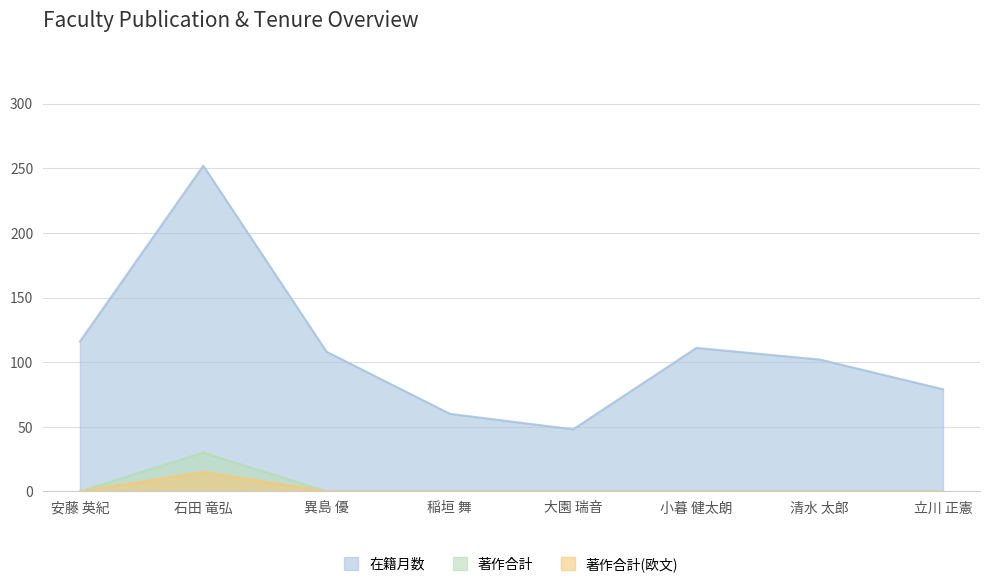

What position from the left is 異島 優?

3